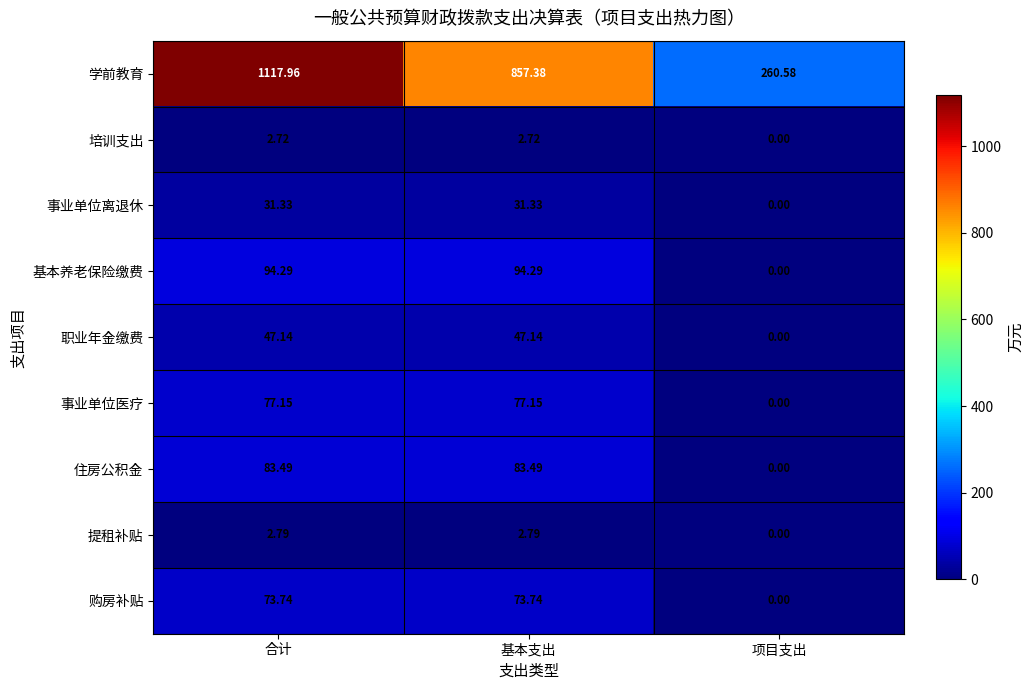

What is the difference between the highest and lowest values at 合计?

1115.2